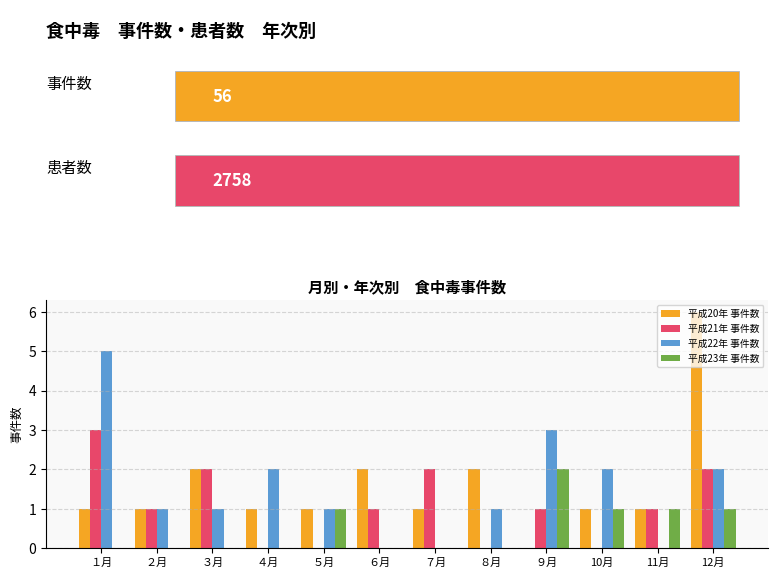

What is the sum of all 平成22年 事件数 values?

18